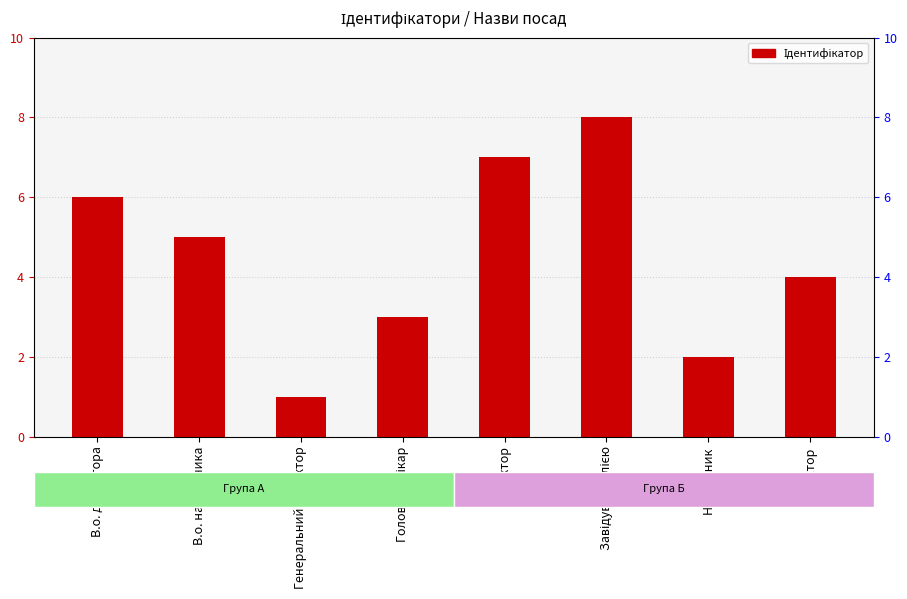

Reading left to right, list all the values displayed in this chart.

В.о. директора=6	В.о. начальника=5	Генеральний директор=1	Головний лікар=3	Директор=7	Завідувач філією=8	Начальник=2	Ректор=4